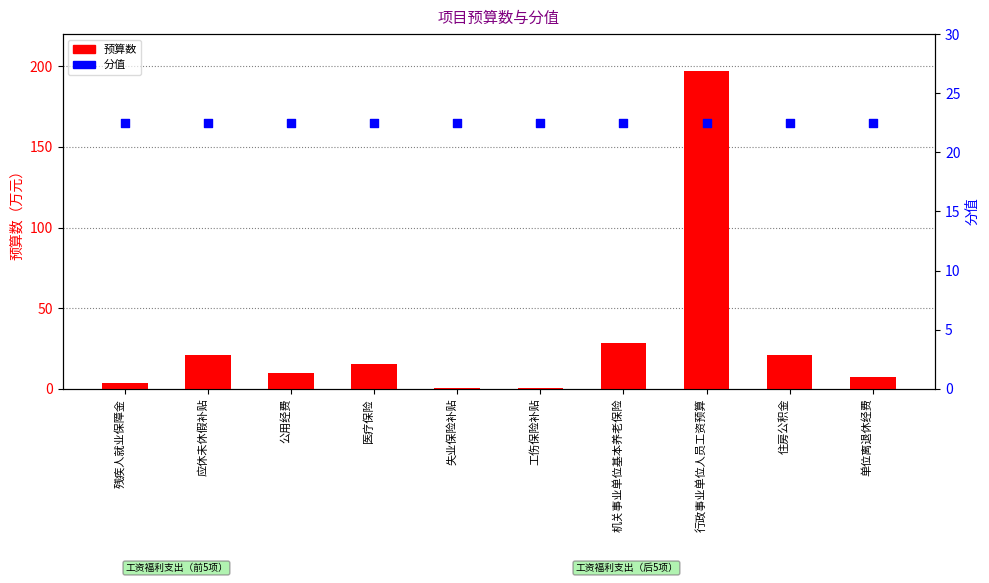

At which category is the sum across all series the highest?

行政事业单位人员工资预算